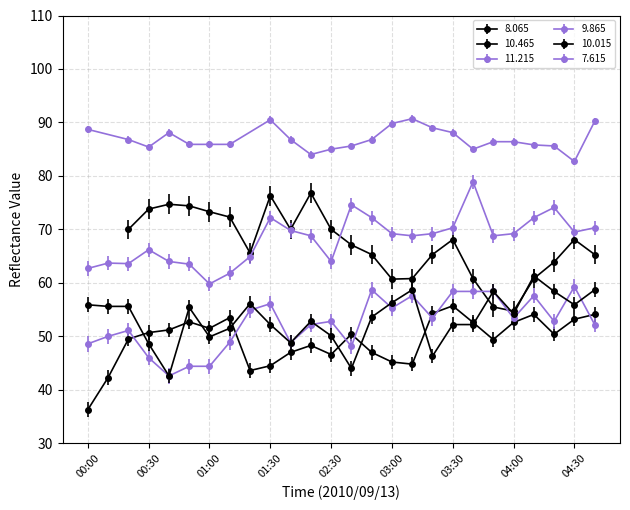

At which label does  10.465 reach its minimum?

00:00